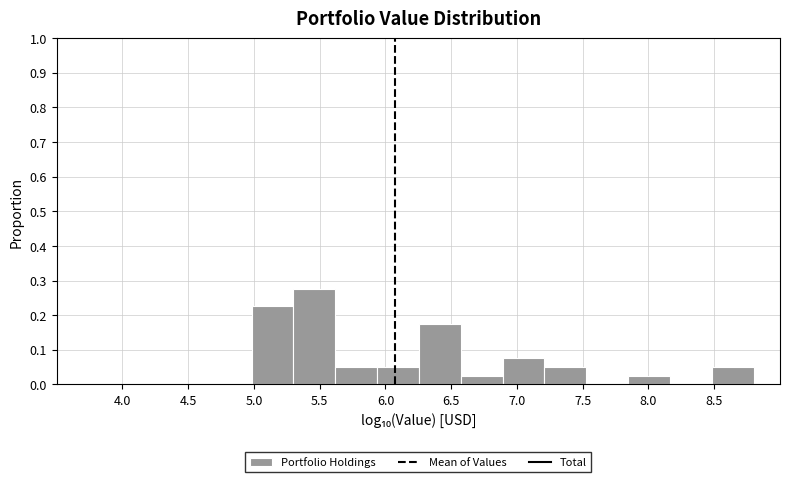

Reading left to right, list every bar in this chart as the range it spans on the x-axis followed by its height. Neither the bar edges nor the heights are printed on the chart, so give them approximately, as read against the axes.

5.00 to 5.30: 0.23
5.30 to 5.60: 0.28
5.60 to 5.95: 0.05
5.95 to 6.25: 0.05
6.25 to 6.55: 0.18
6.55 to 6.90: 0.03
6.90 to 7.20: 0.08
7.20 to 7.55: 0.05
7.55 to 7.85: 0
7.85 to 8.15: 0.03
8.15 to 8.50: 0
8.50 to 8.80: 0.05